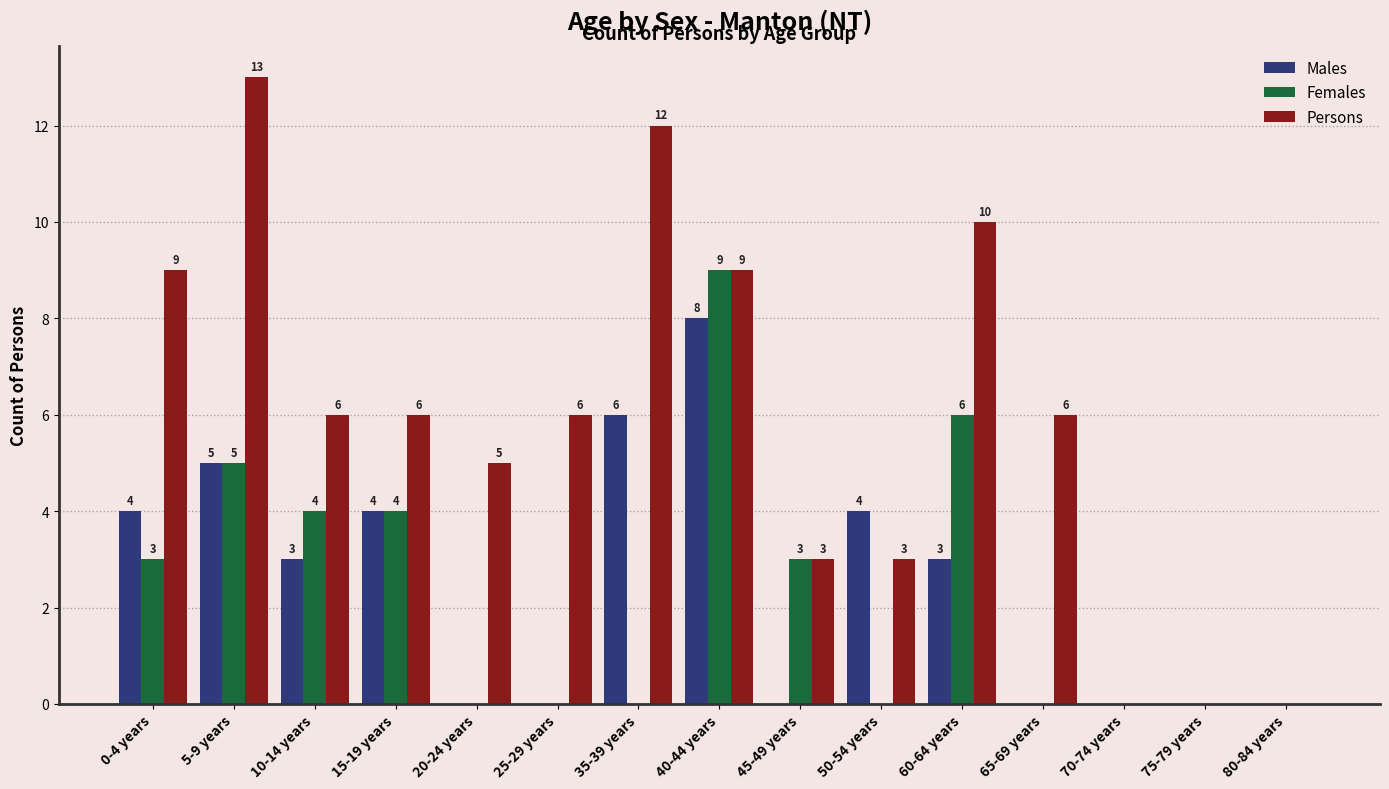

What is the difference between the Females values at 40-44 years and 75-79 years?

9